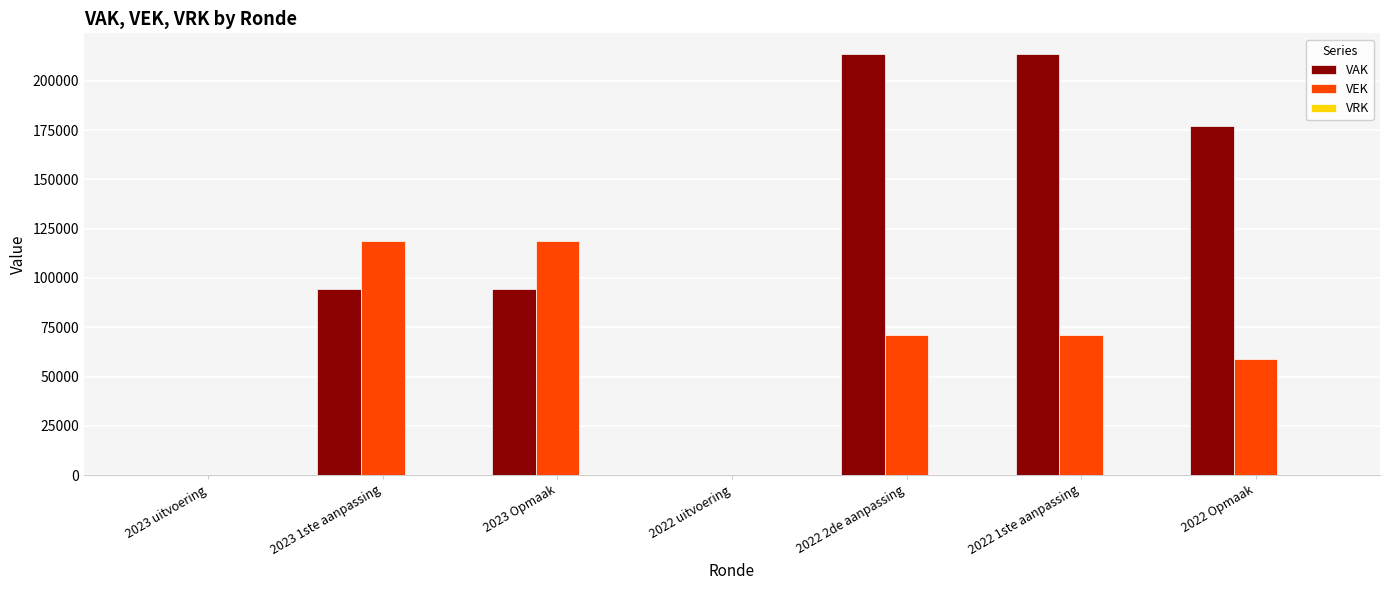

What is the greatest value displayed?

213474